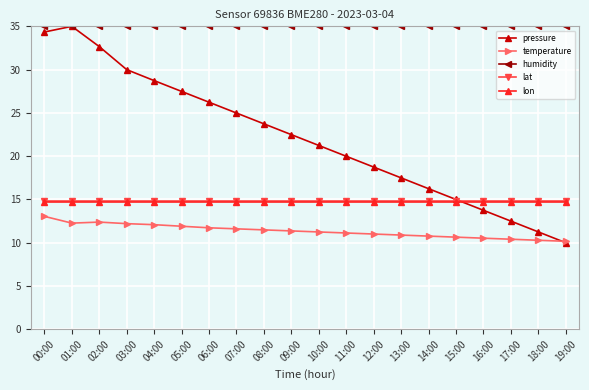

What are all the series names shown in the legend?

pressure, temperature, humidity, lat, lon